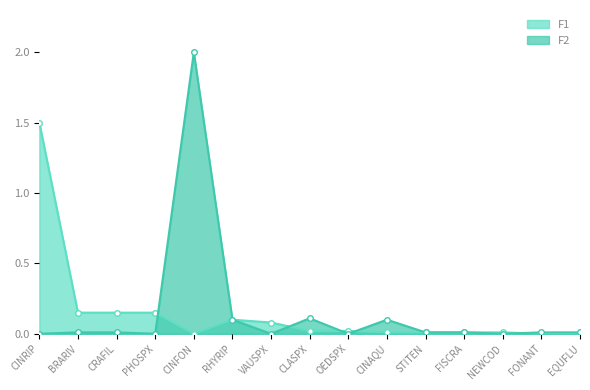

In F2, how many points are lower than both neighbors (excluding endpoints)?

4